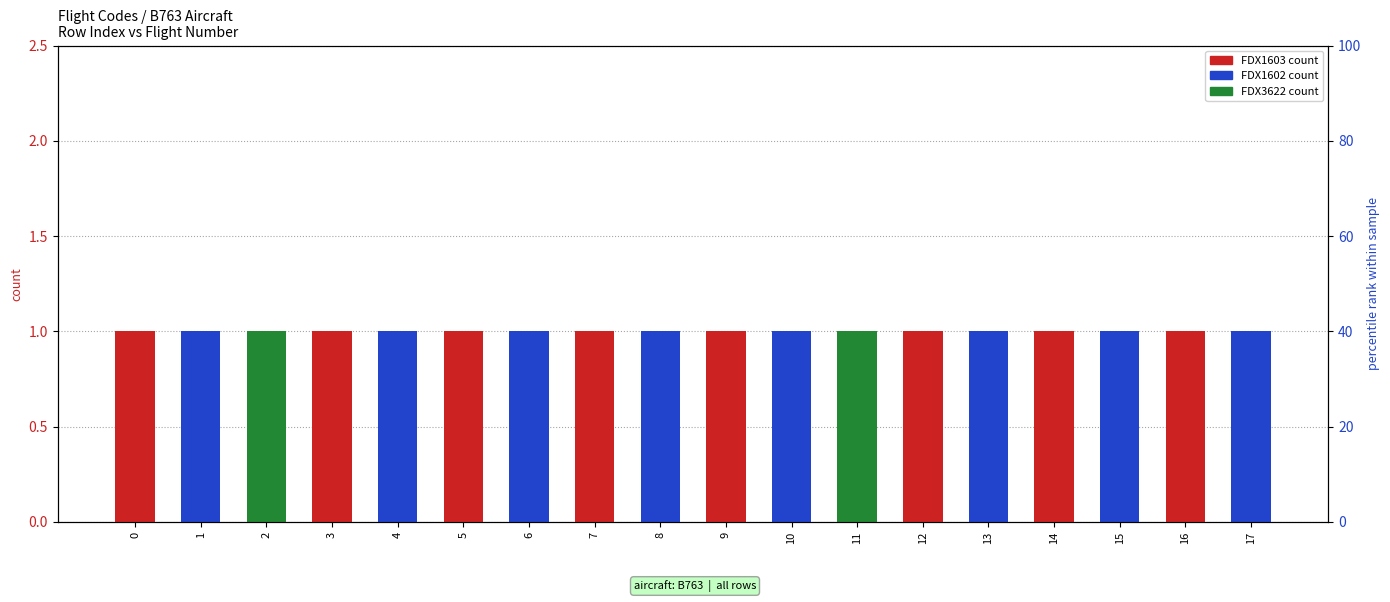

What is the maximum value for FDX1602?

1